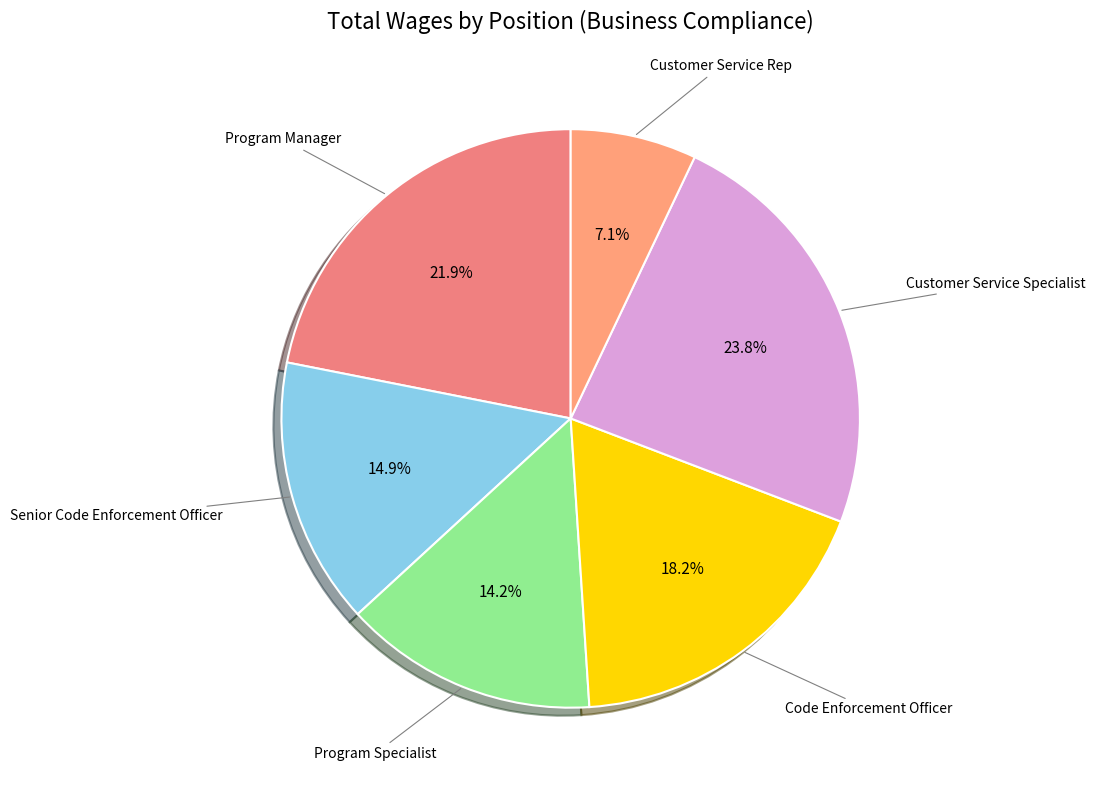

Does any single category account for the majority?

No